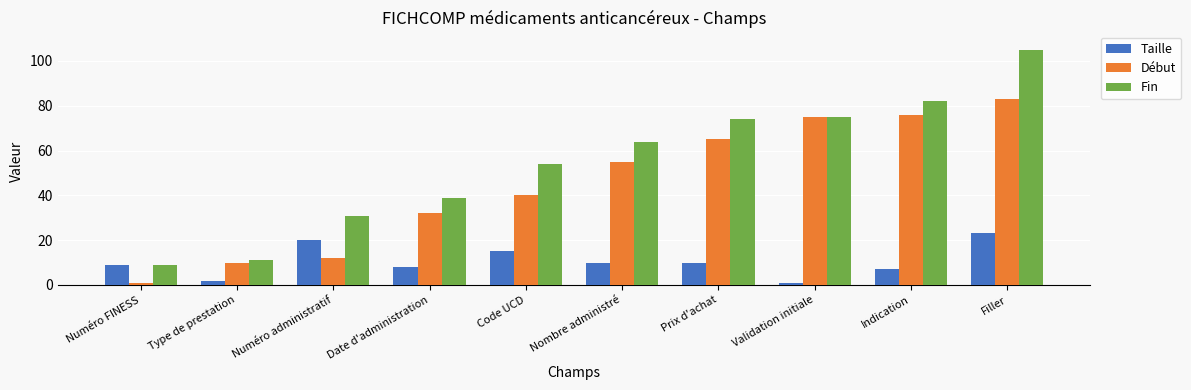

Which series has the largest total across all categories?

Fin